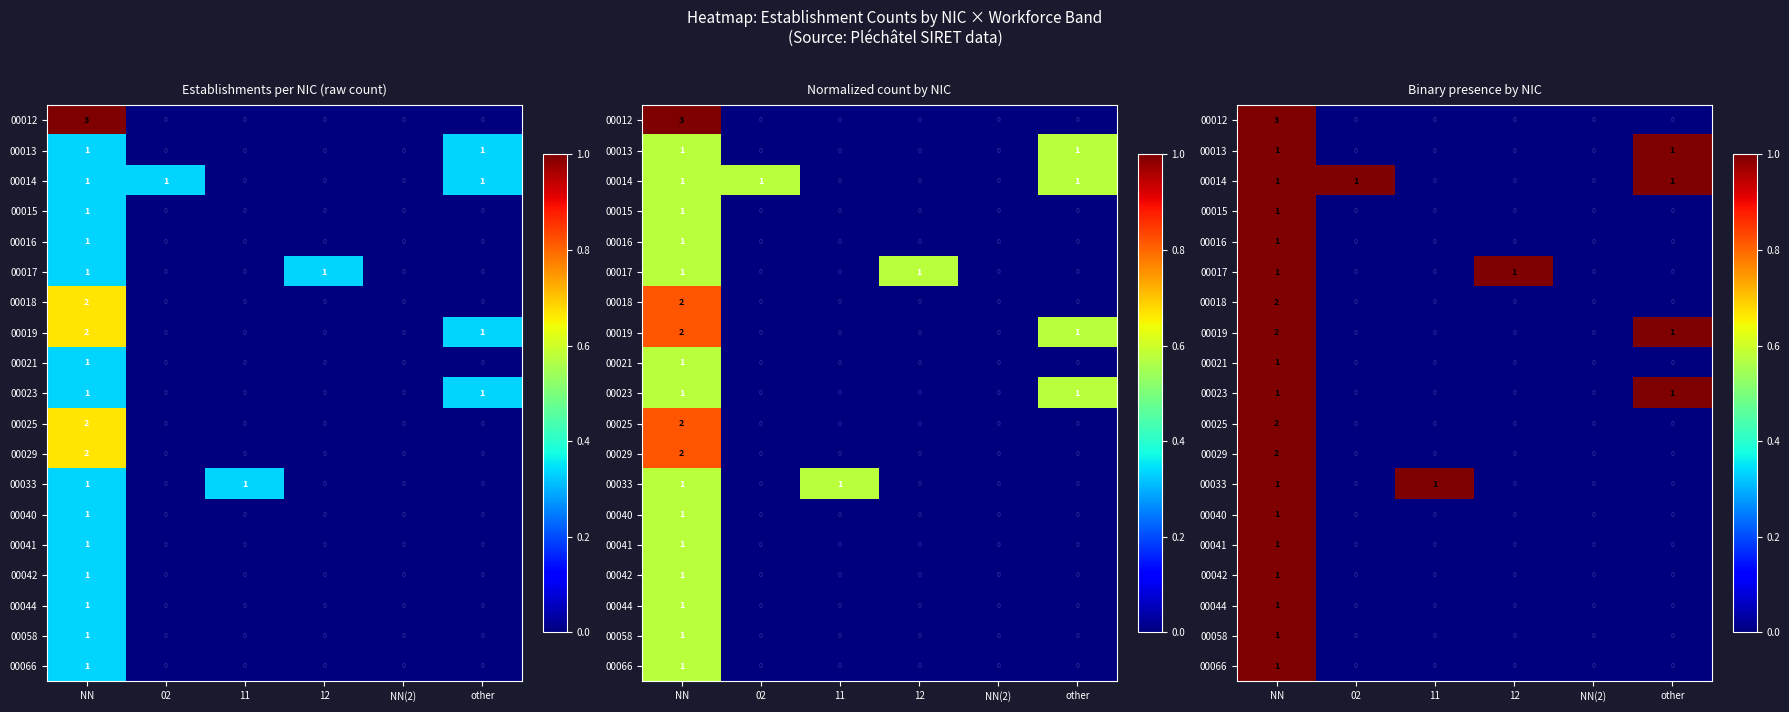

Which series has the largest range (max minus min)?

00012